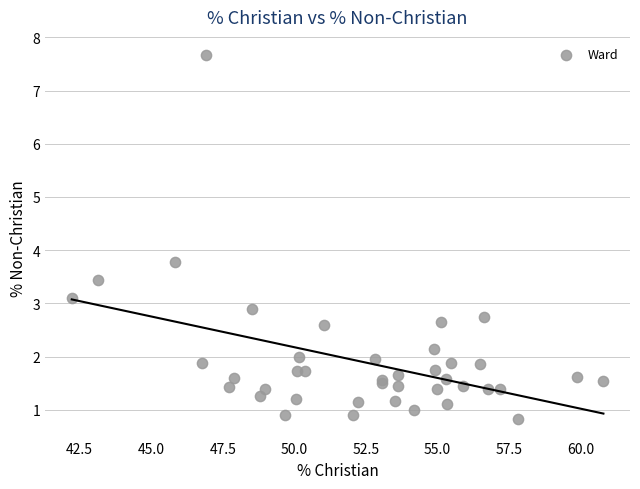

What Y value in the scatter plot is closest to 4?

3.8